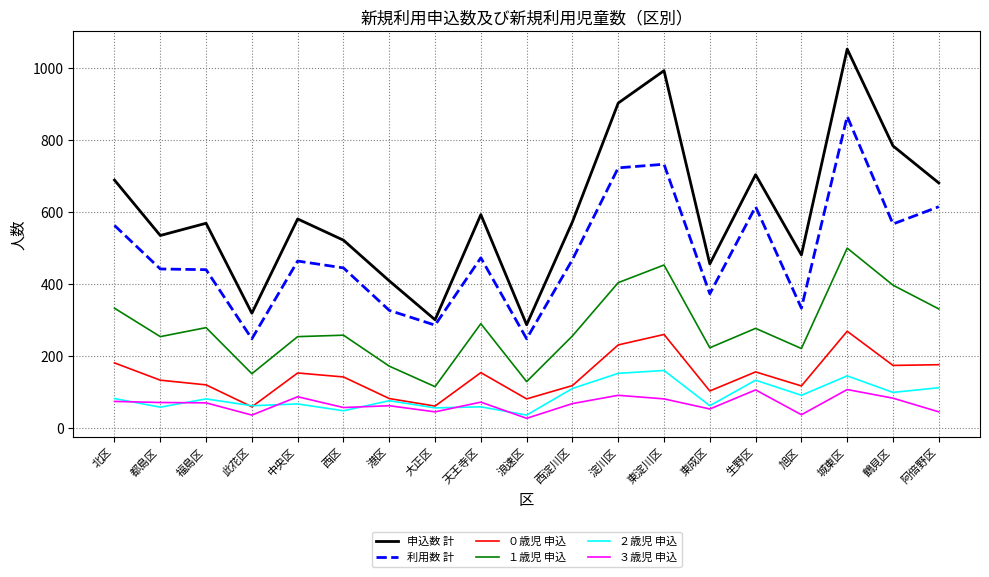

The value of 申込数 計 at 城東区 is 1053. True or false?

True